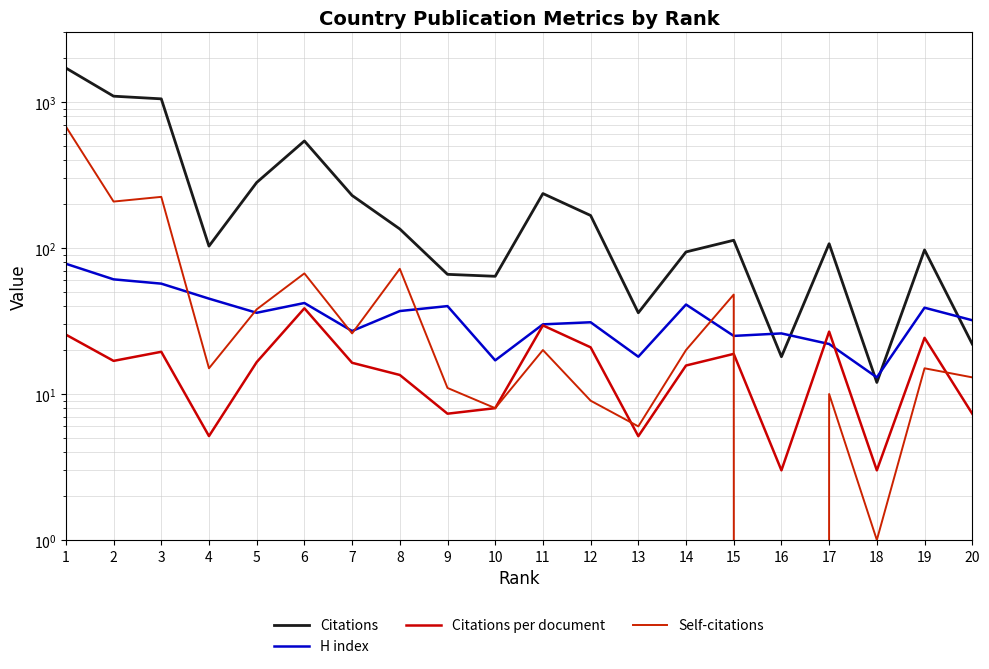

True or false: H index and Self-citations intersect in this chart.

True